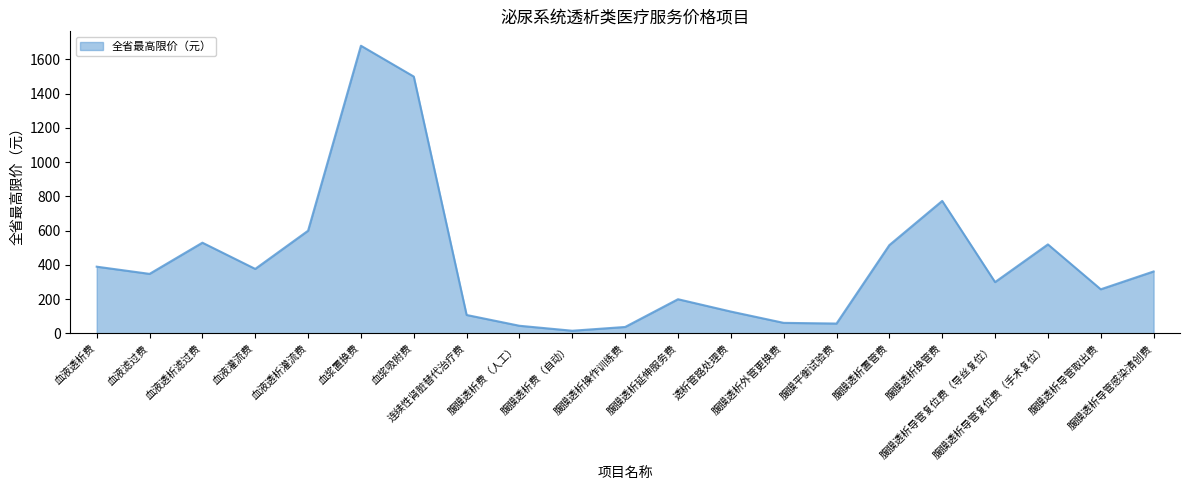

What is the maximum value shown in the chart?

1680